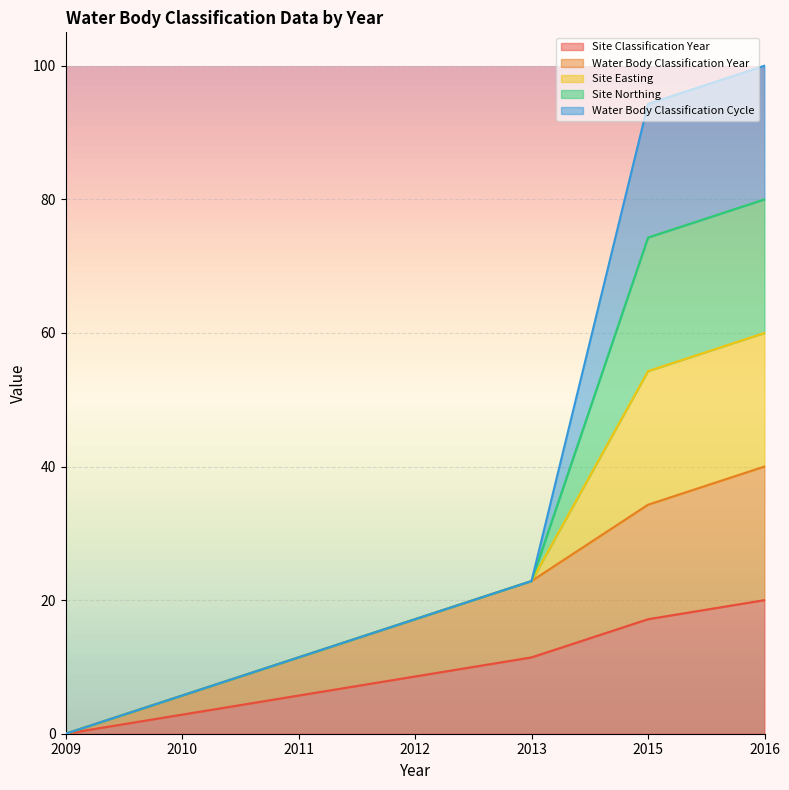

Does the chart have visible grid lines?

Yes